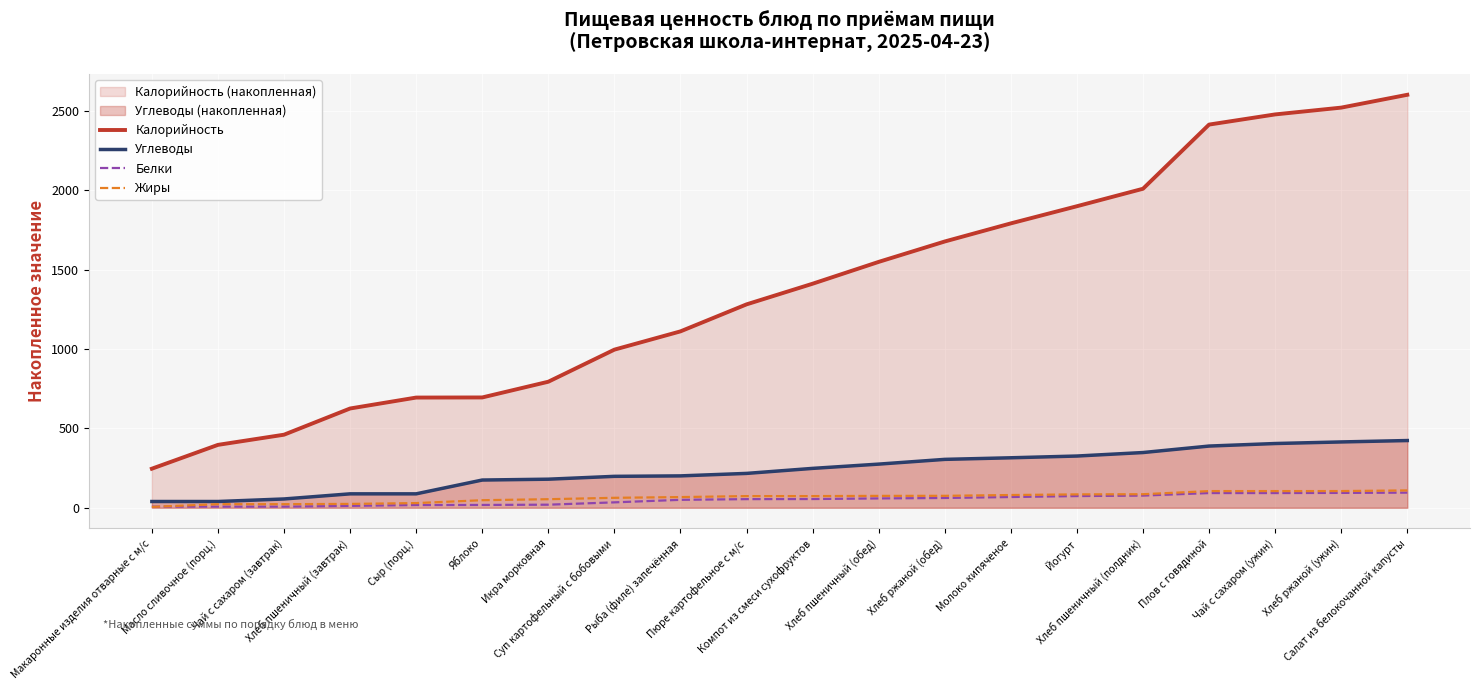

True or false: Углеводы has more than 0 interior local peaks.

False